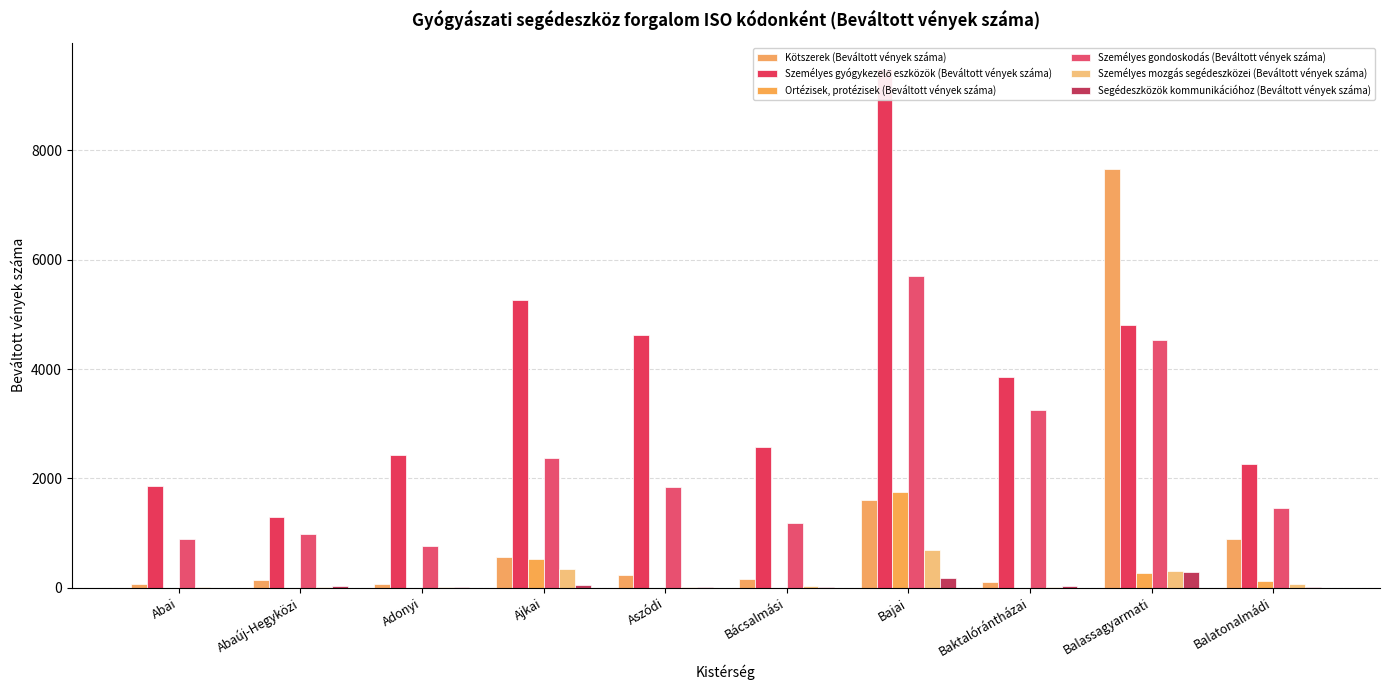

What is the approximate value of Kötszerek (Beváltott vények száma) at Adonyi?

67